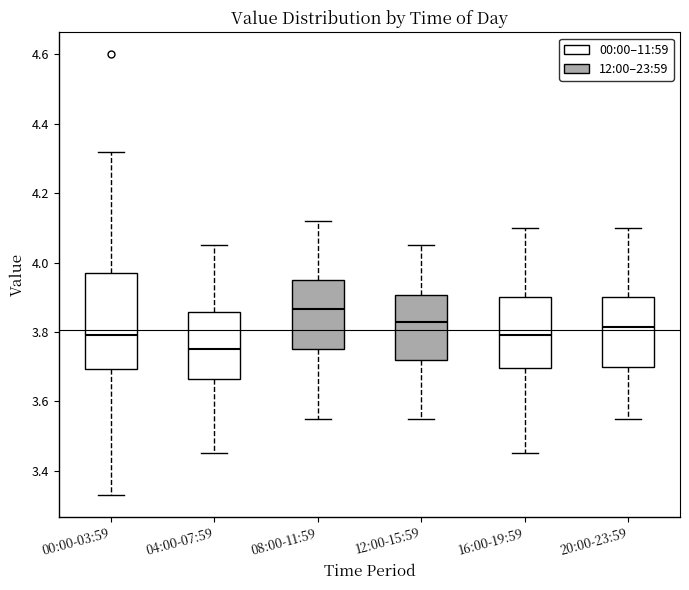

Which box has the lowest median line?

04:00-07:59